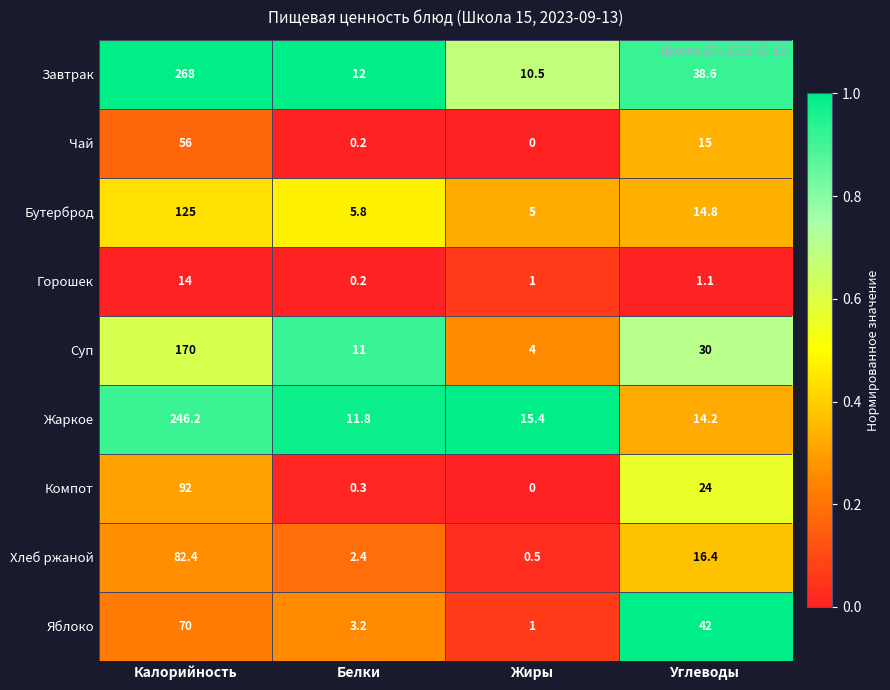

The Яблоко series shows 3.2 at Белки. True or false?

True